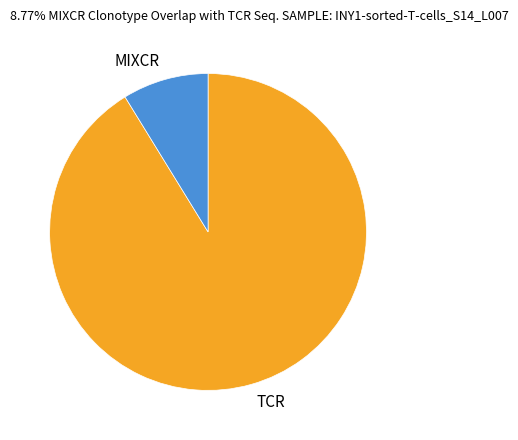

How many segments does this pie chart have?

2